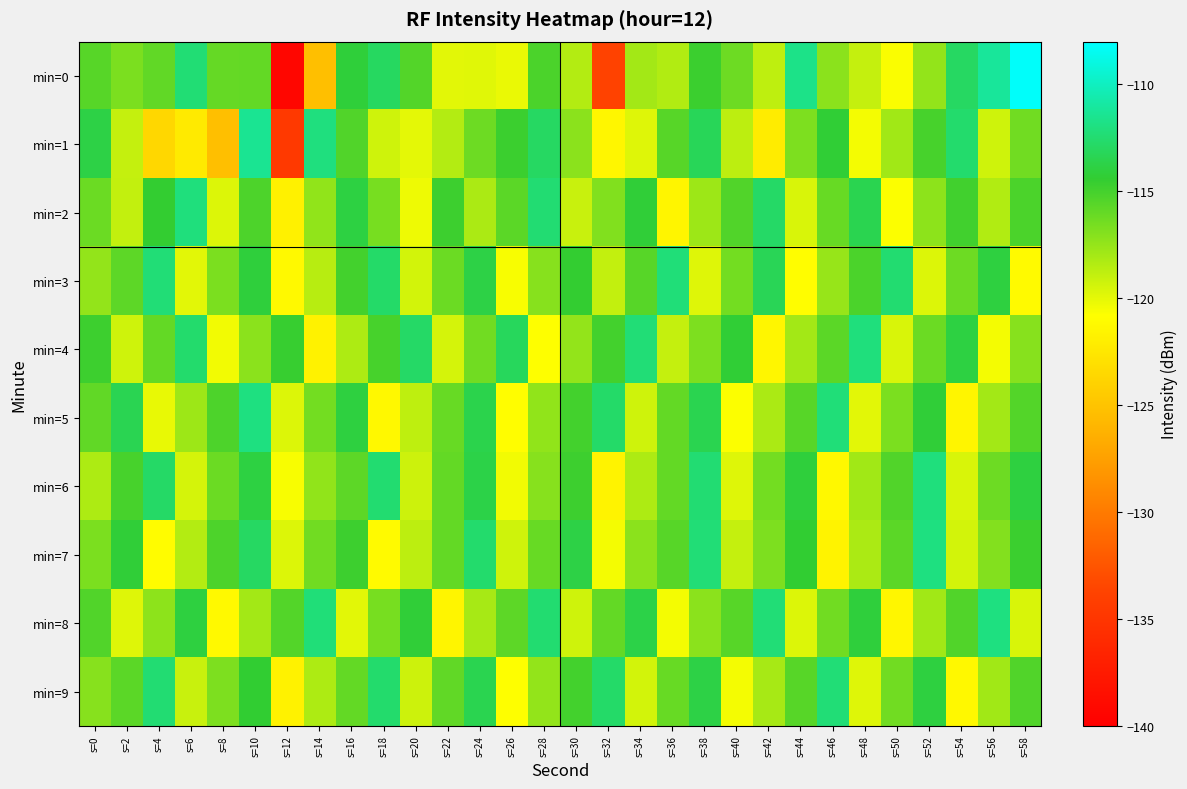

Rank the series at s=34 from lowest to highest value.

min=1, min=9, min=5, min=6, min=0, min=7, min=3, min=2, min=8, min=4